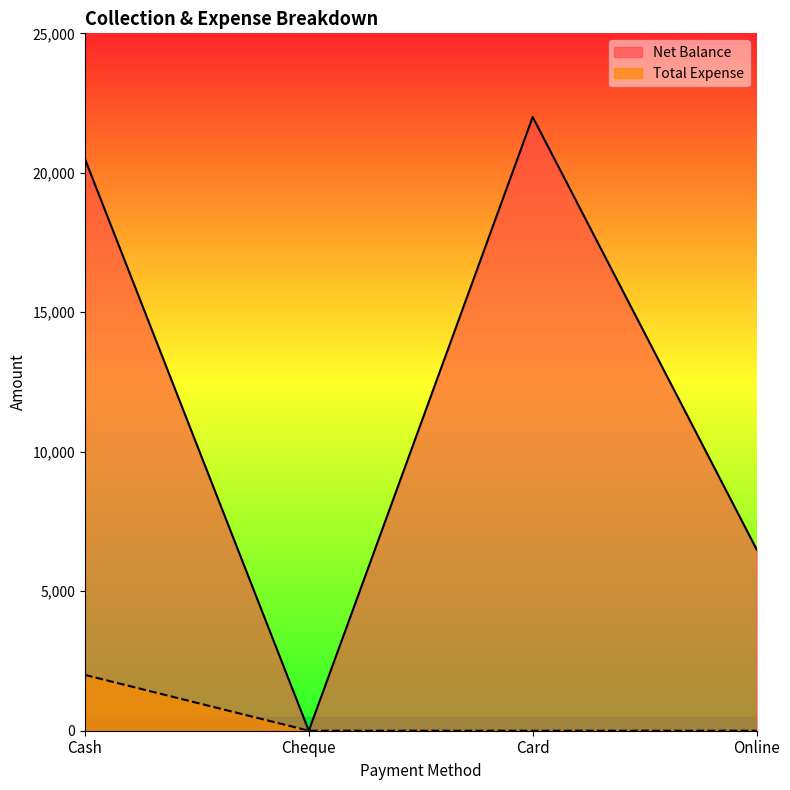

Which category has the lowest value in the Net Balance series?

Cheque